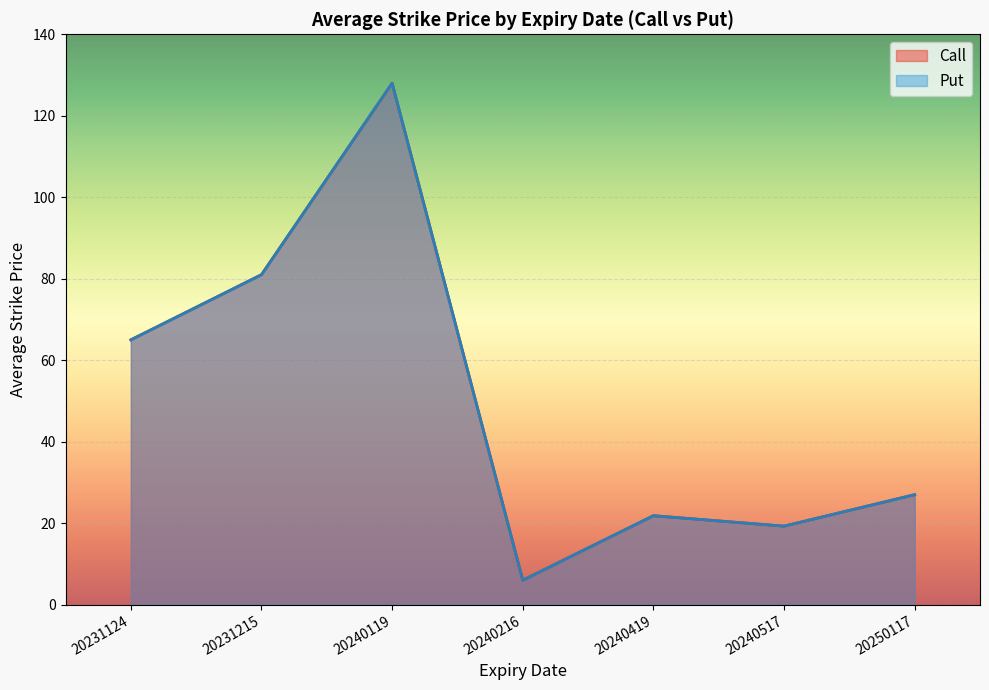

What is the minimum value for Call?

6.0